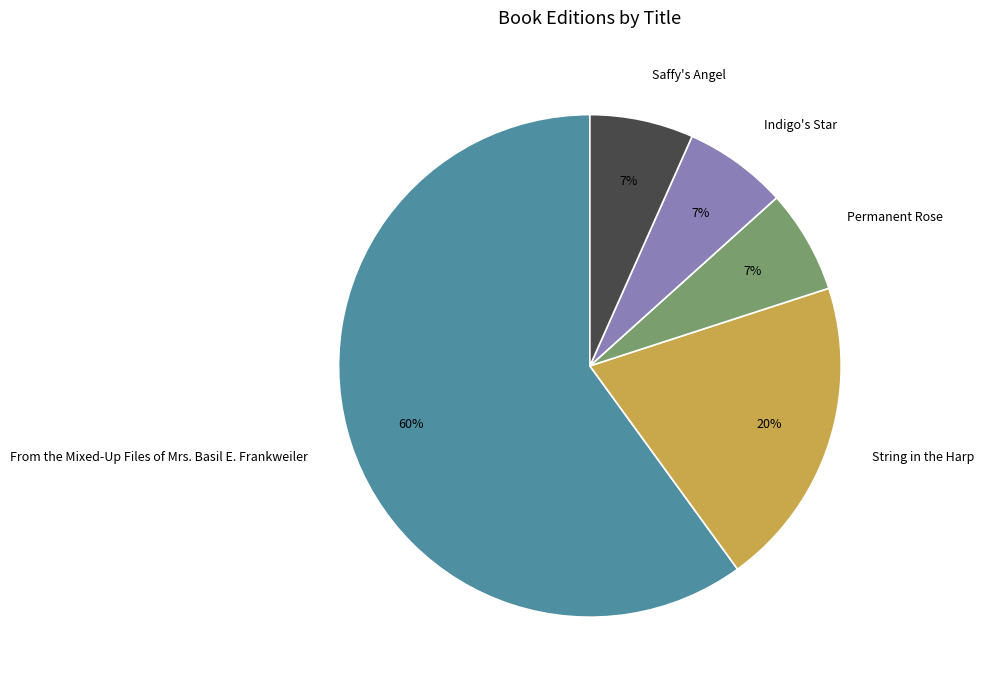

What percentage is the String in the Harp slice, to the nearest percent?

20%